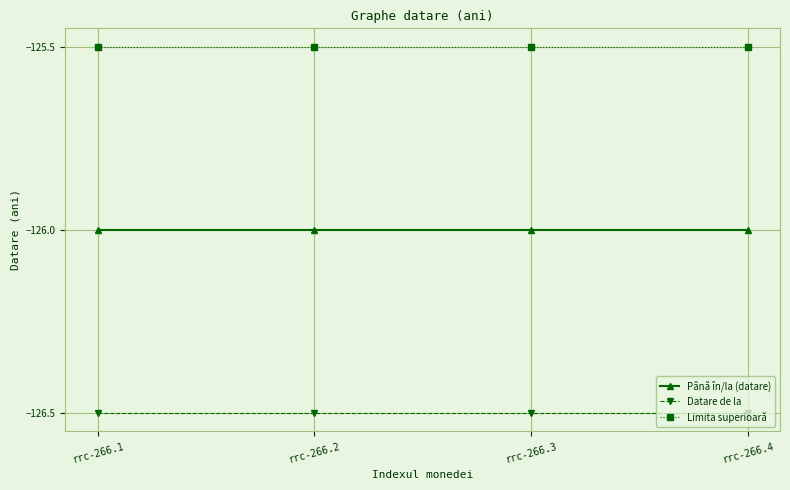

What is the highest value of the Limita superioară series?

-125.5